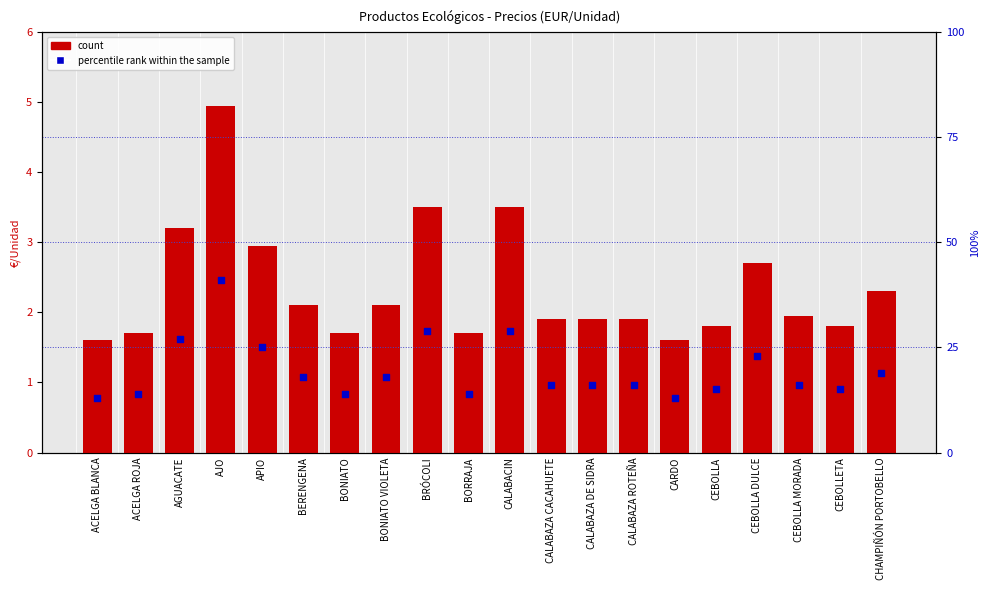

What is the total value across all series at CALABACIN?

32.5